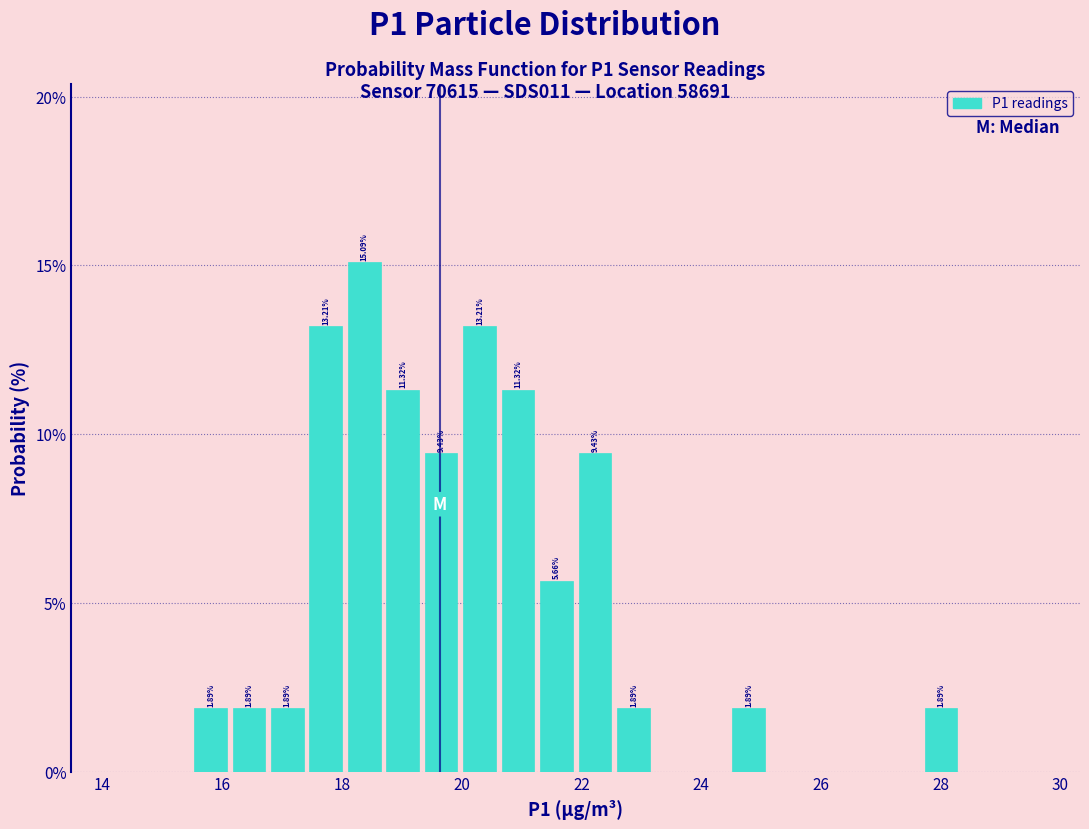

Read against the x-axis, roughly where is the centre of the tallest bar?

18.4